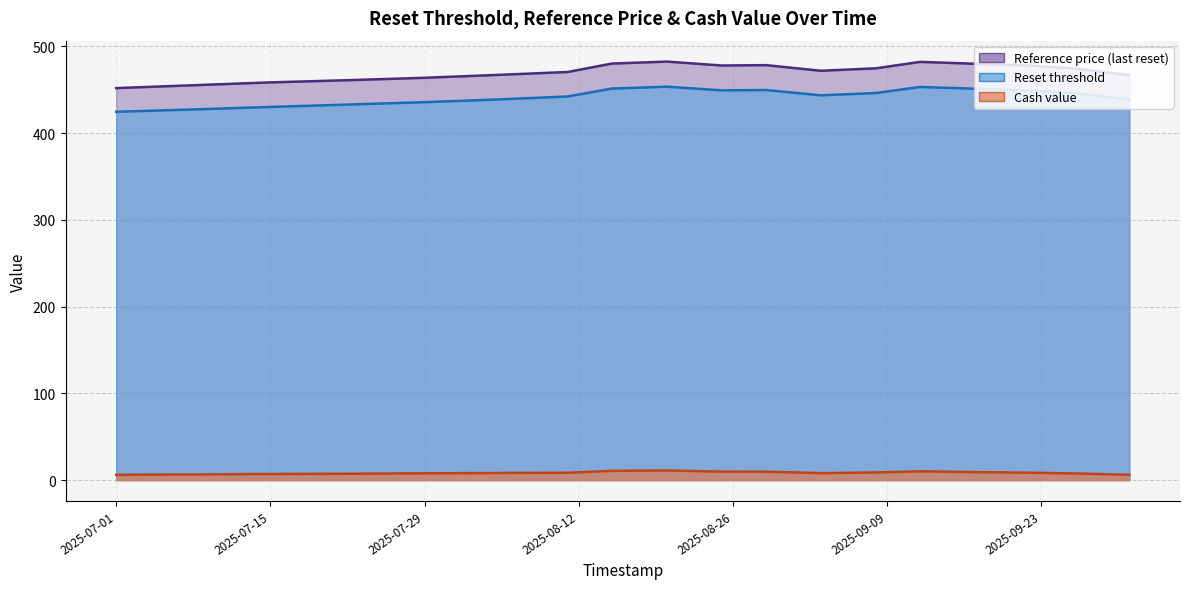

How many data points in Cash value are less than 8?

7